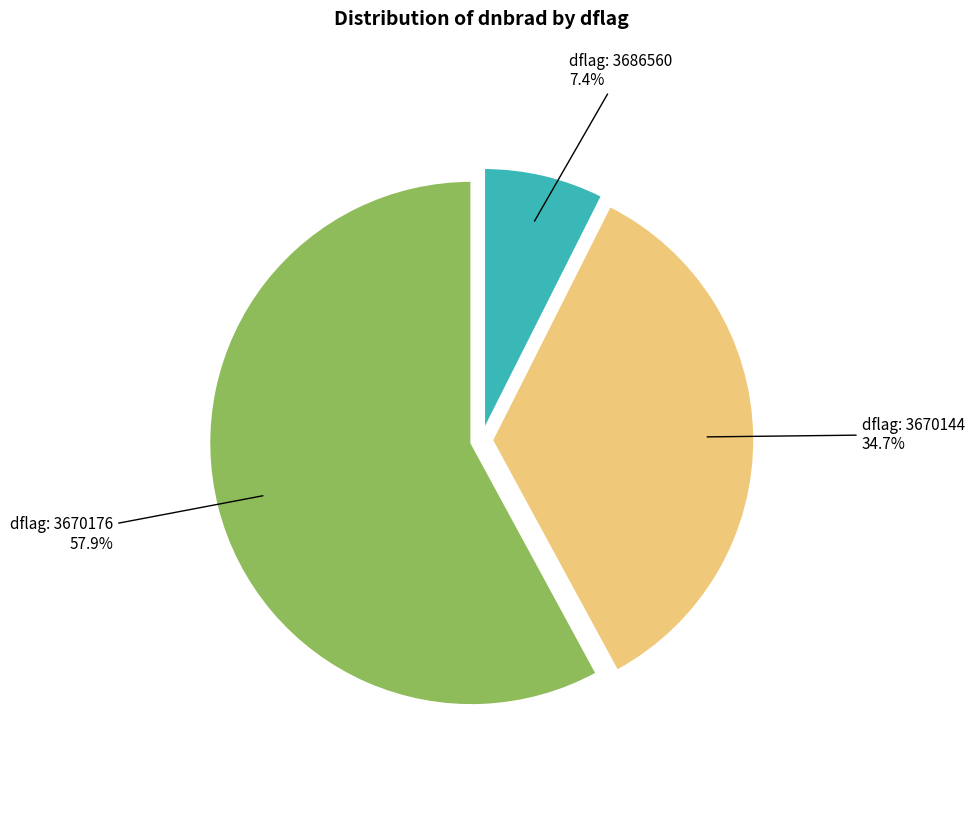

Combined, what portion of the pie is dflag: 3670144 and dflag: 3670176?

92.6%